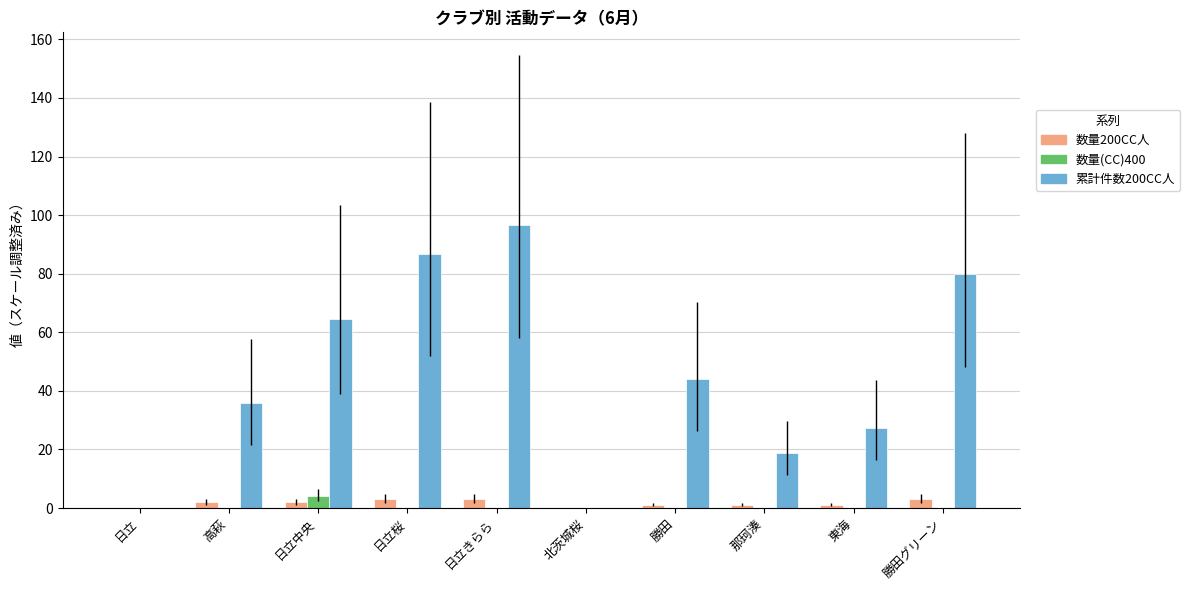

Which series has the largest range (max minus min)?

累計件数200CC人